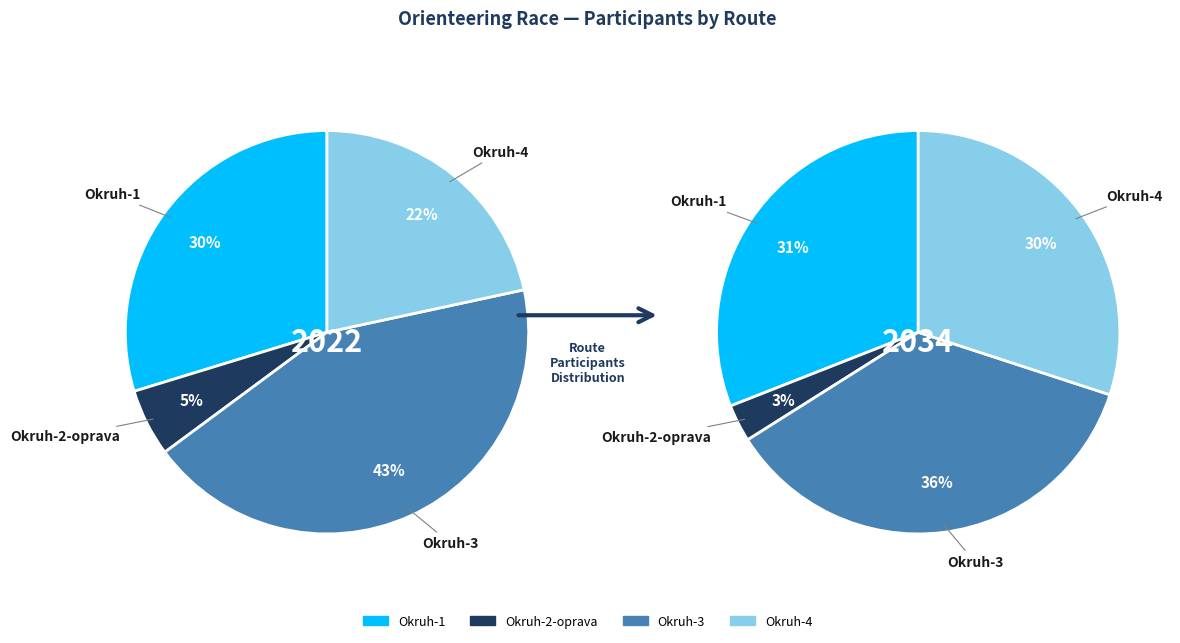

Which has a higher value, Okruh-4 or Okruh-3?

Okruh-3